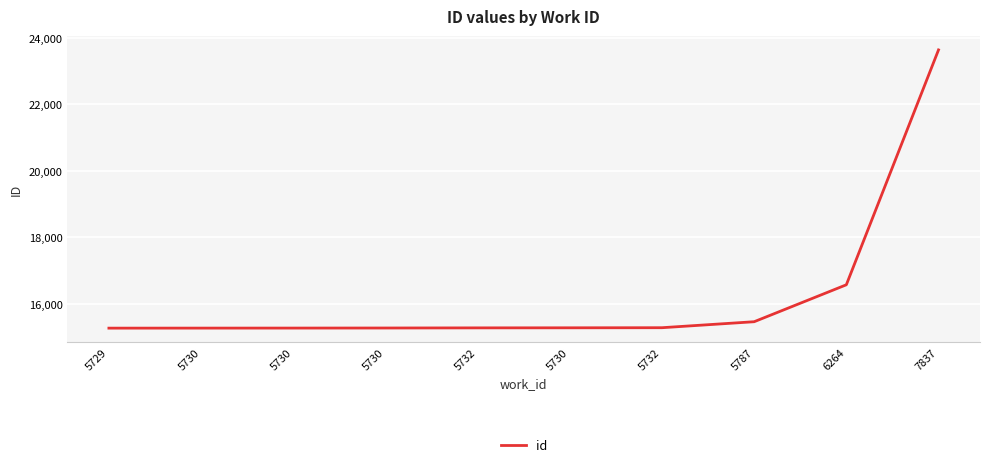

Reading left to right, transcribe all the data shown in this chart.

5729=15268	5730=15269	5730=15270	5730=15272	5732=15276	5730=15278	5732=15281	5787=15461	6264=16572	7837=23636